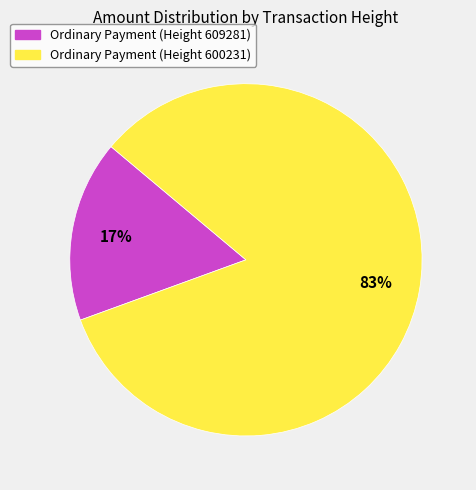

The Ordinary Payment (Height 609281) slice represents 17% of the pie. True or false?

True